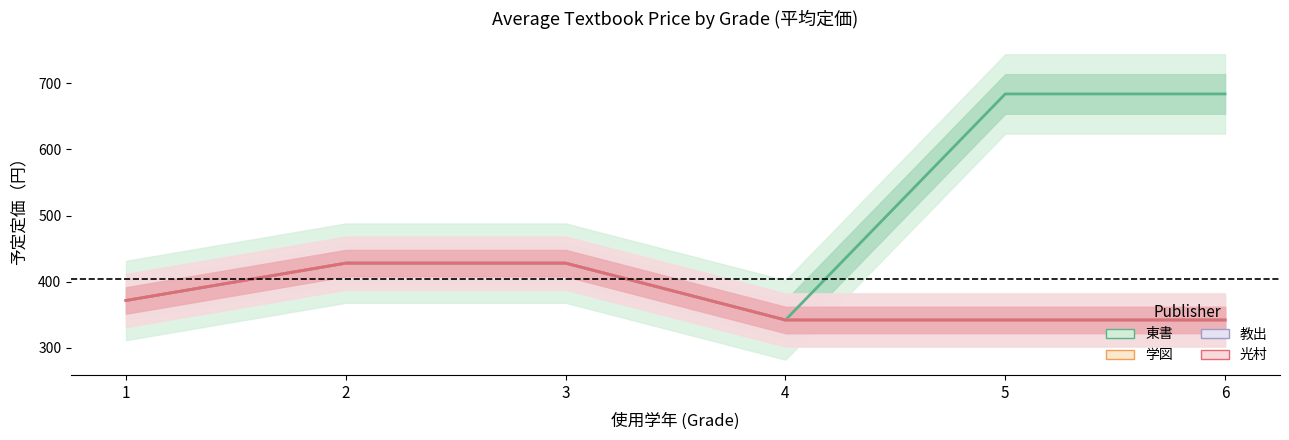

Reading left to right, list all the values displayed in this chart.

東書: 1=371.5	2=428.0	3=428.0	4=342.0	5=684.0	6=684.0
学図: 1=371.5	2=428.0	3=428.0	4=342.0	5=342.0	6=342.0
教出: 1=371.5	2=428.0	3=428.0	4=342.0	5=342.0	6=342.0
光村: 1=371.5	2=428.0	3=428.0	4=342.0	5=342.0	6=342.0